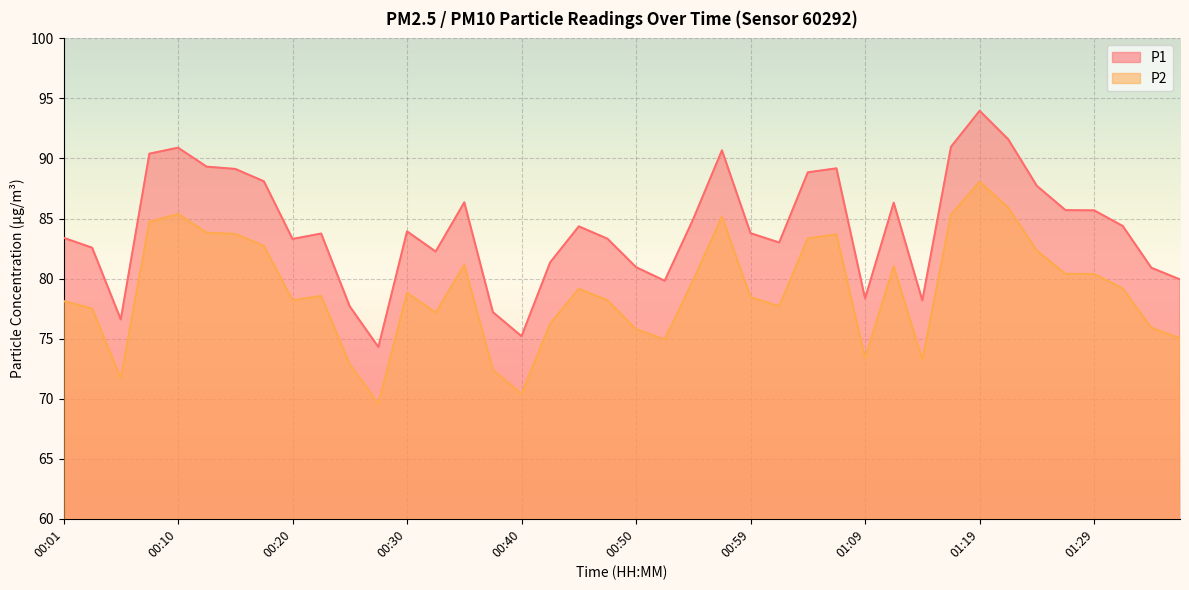

Reading right to left, list all the values displayed in this chart.

P1: 79.9	80.9	84.4	85.7	85.7	87.7	91.6	94.0	91.0	78.2	86.3	78.3	89.2	88.8	83.0	83.8	90.7	85.0	79.8	81.0	83.3	84.3	81.3	75.2	77.2	86.3	82.2	83.9	74.3	77.7	83.8	83.3	88.1	89.1	89.3	90.9	90.4	76.6	82.6	83.4
P2: 75.0	75.9	79.2	80.4	80.4	82.3	85.9	88.1	85.3	73.2	81.0	73.4	83.7	83.3	77.7	78.5	85.2	79.9	74.9	75.8	78.2	79.2	76.2	70.4	72.4	81.2	77.2	78.8	69.6	72.8	78.5	78.2	82.7	83.7	83.8	85.4	84.7	71.7	77.5	78.1